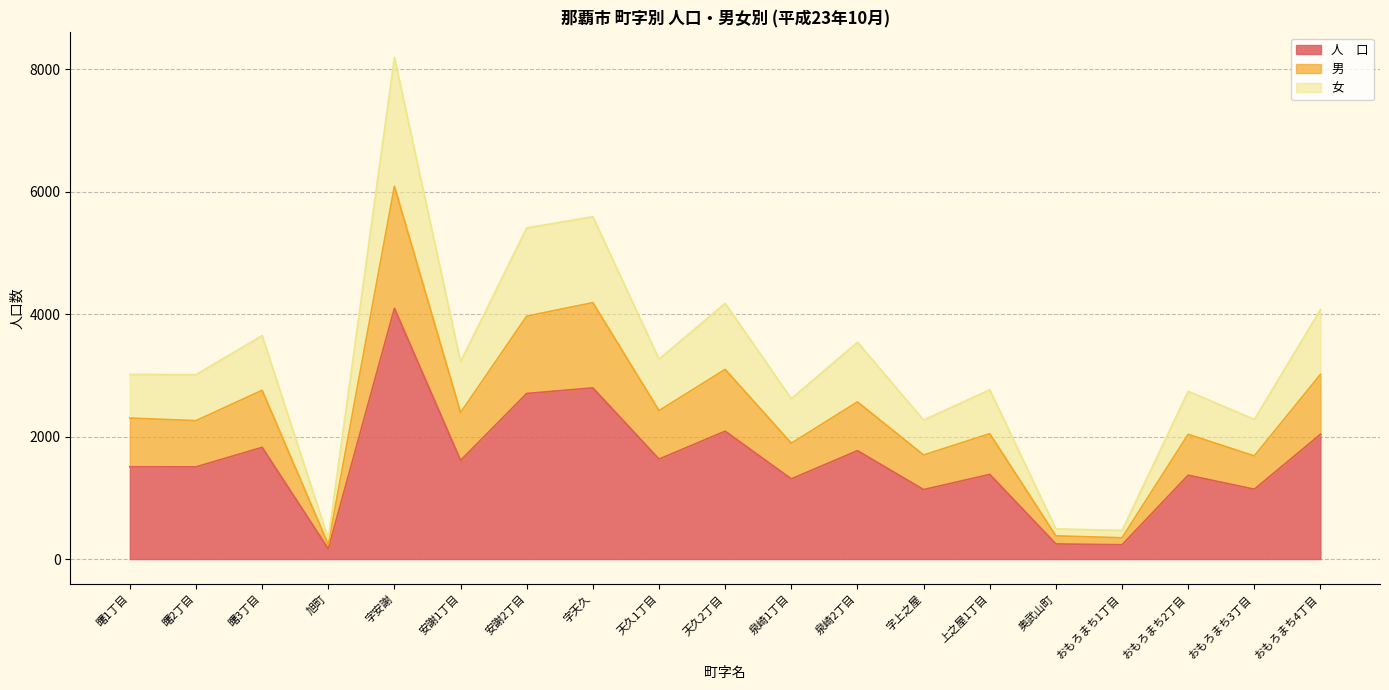

True or false: 人　口 and 男 cross at least once.

False